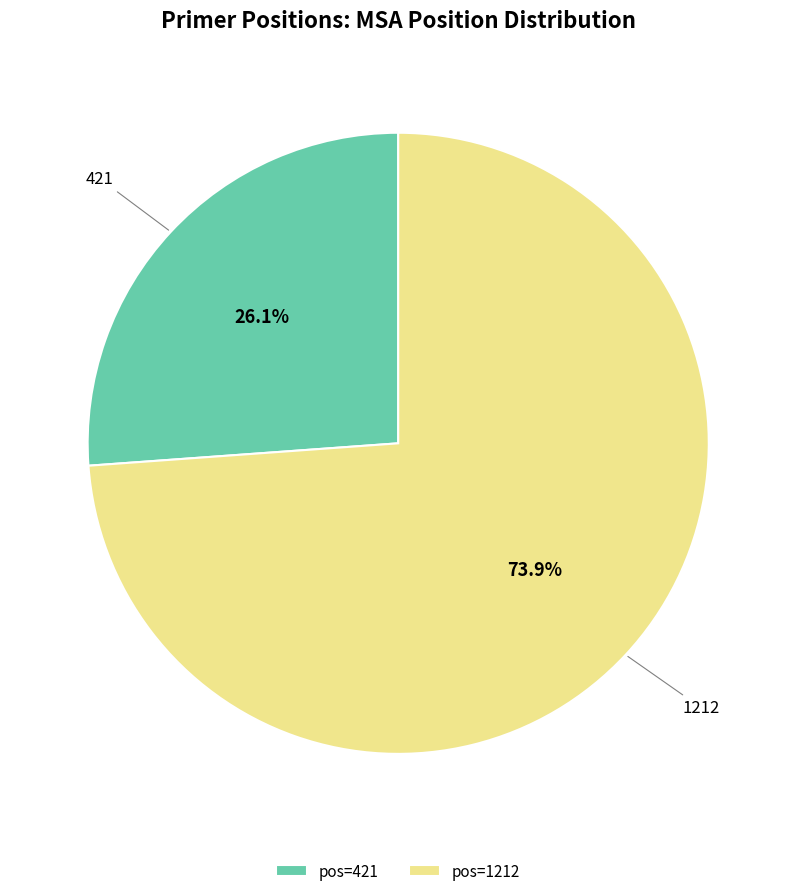

Which category has the smallest portion of the pie?

421